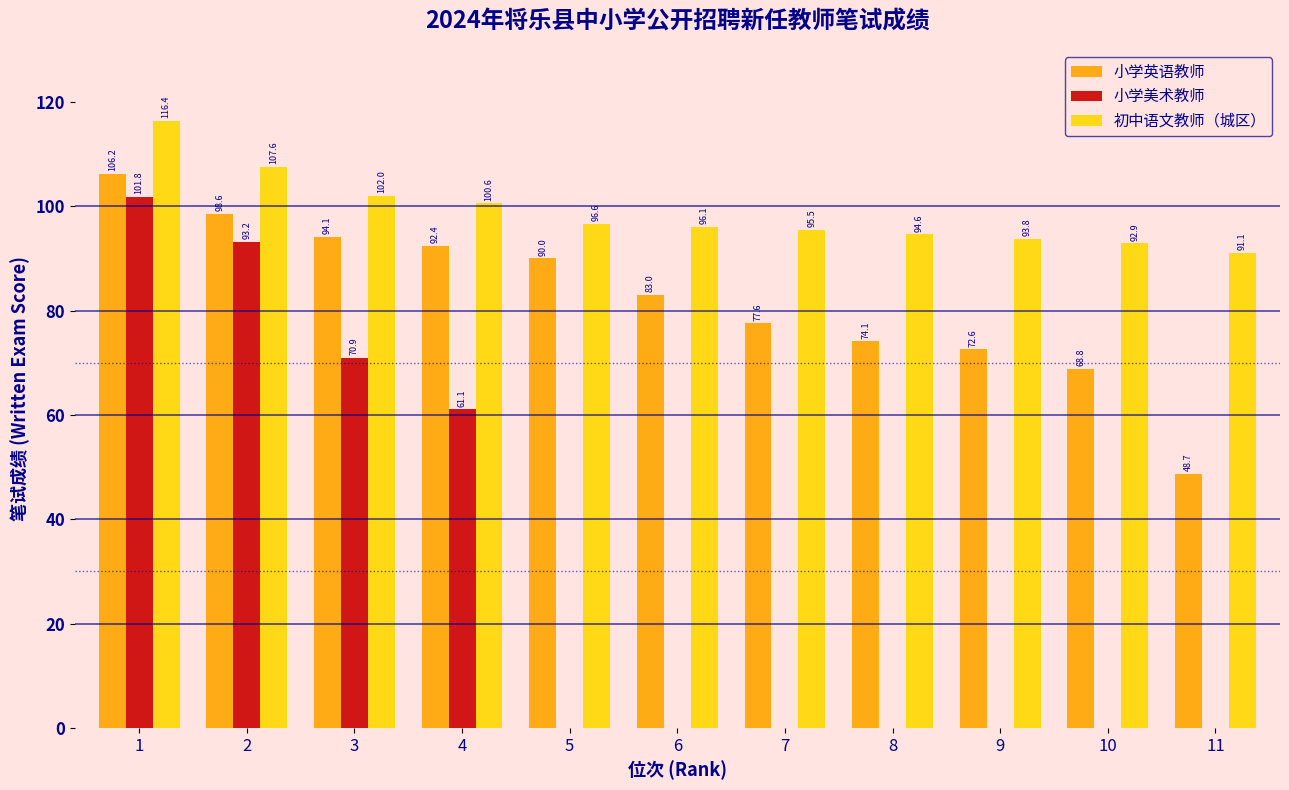

What is the sum of all 小学美术教师 values?

327.0